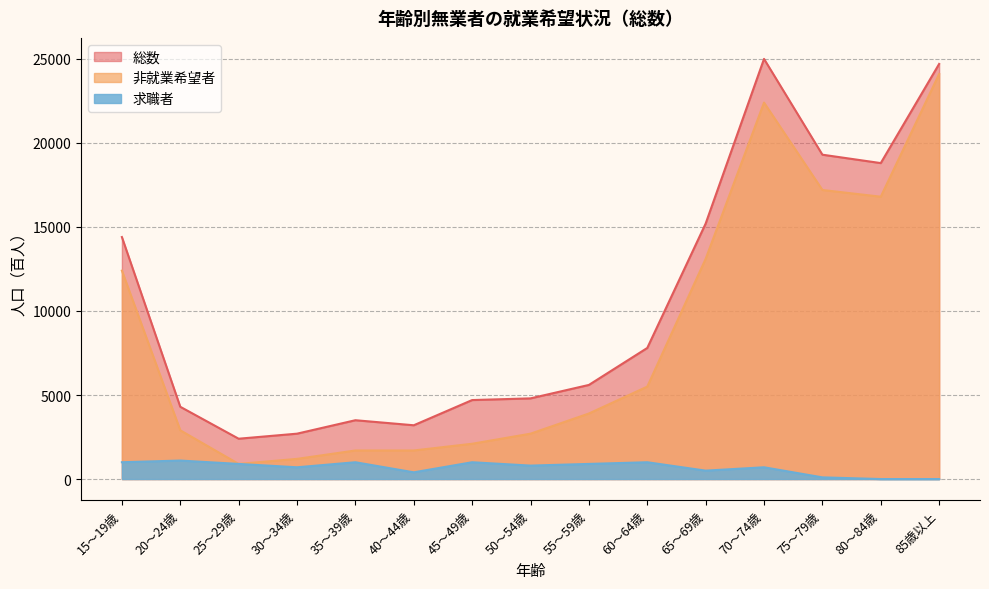

Between 85歳以上 and 80～84歳, which is larger?

85歳以上